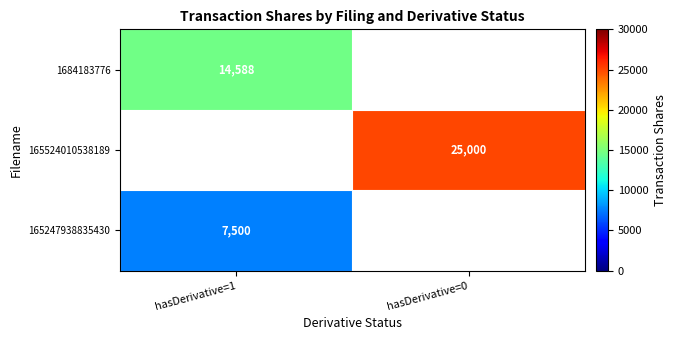

Is it true that 1684183776 equals 24261 at hasDerivative=1?

False